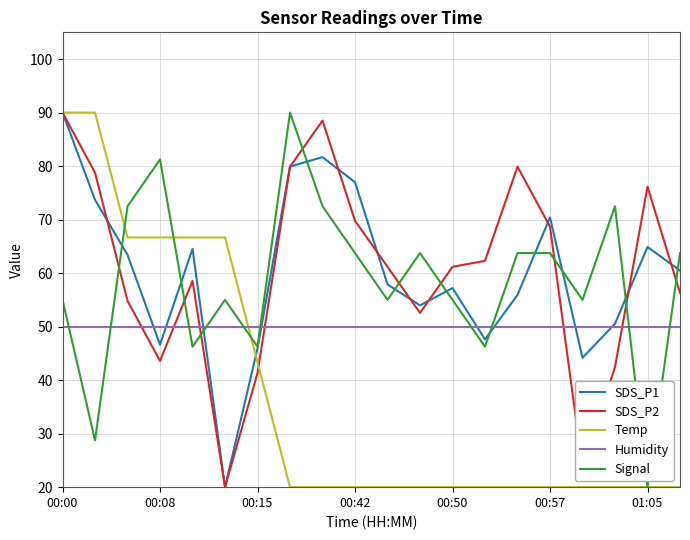

How many times do Humidity and SDS_P2 cross each other?

6